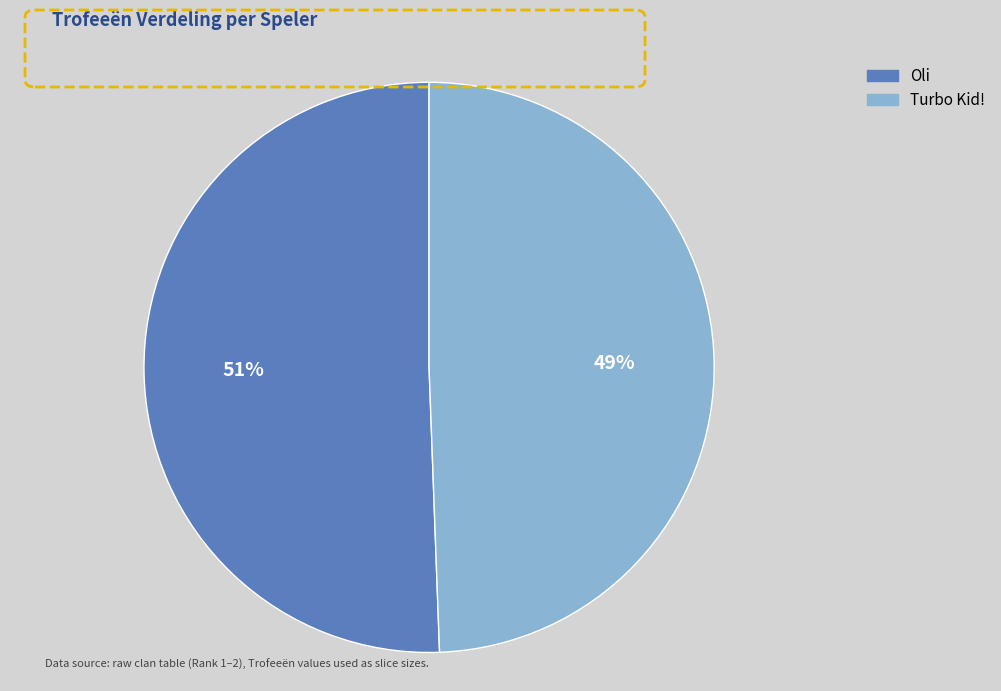

Is there a majority slice in this chart?

Yes